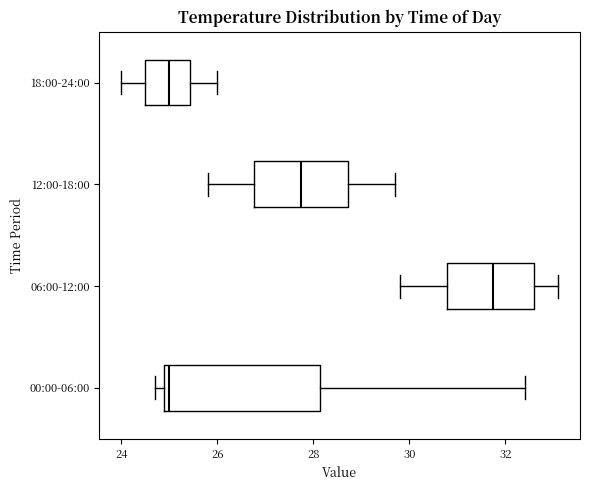

Where does the right whisker of the box for 12:00-18:00 end on the x-axis? The values are not printed on the chart, so give them approximately, as read against the axis.

29.8